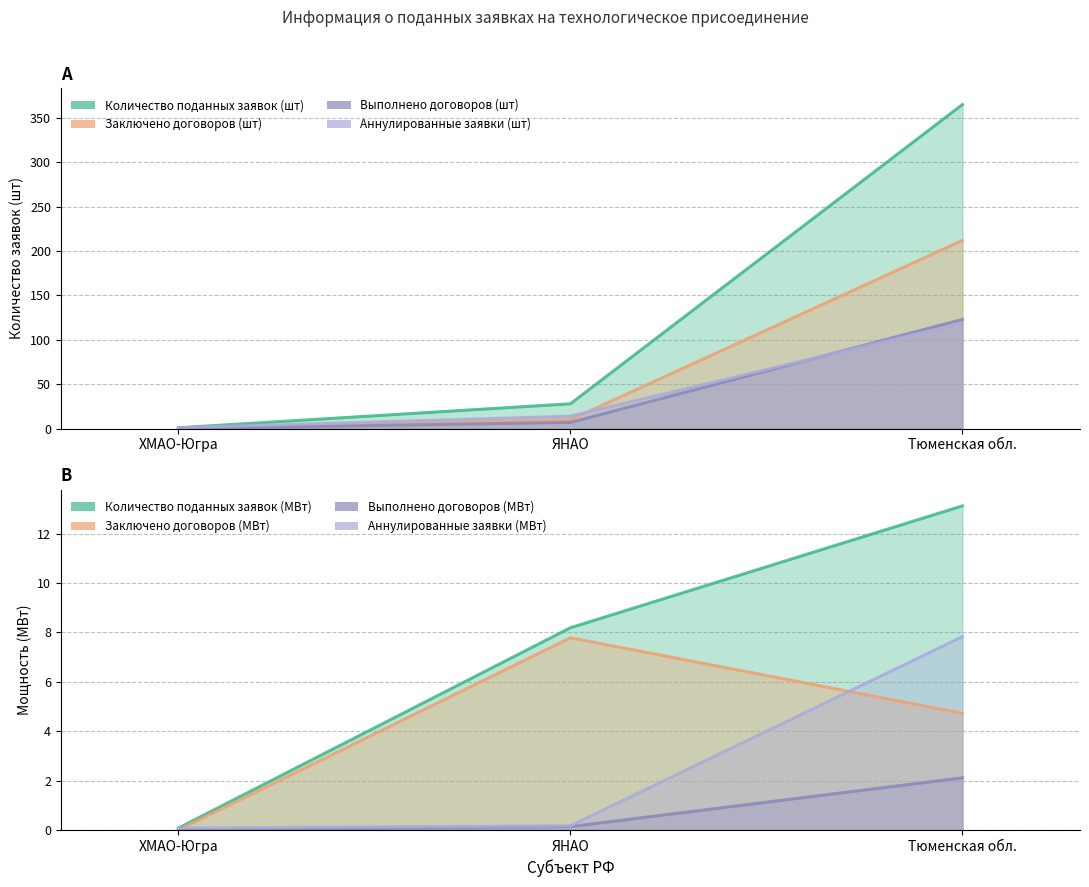

At which label does Аннулированные заявки (шт) reach its peak?

Тюменская обл.